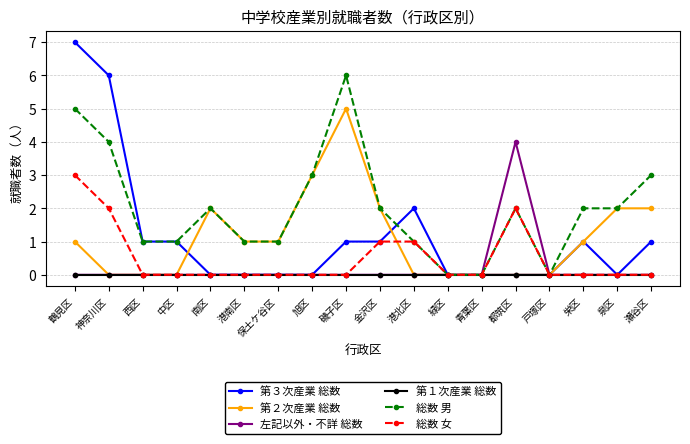

Which series has the largest total across all categories?

総数 男